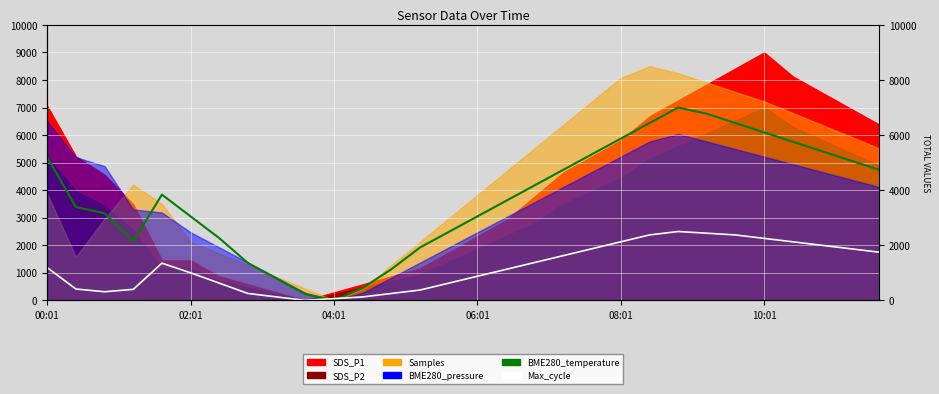

At how many categories does at least one series exceed 3558?

16